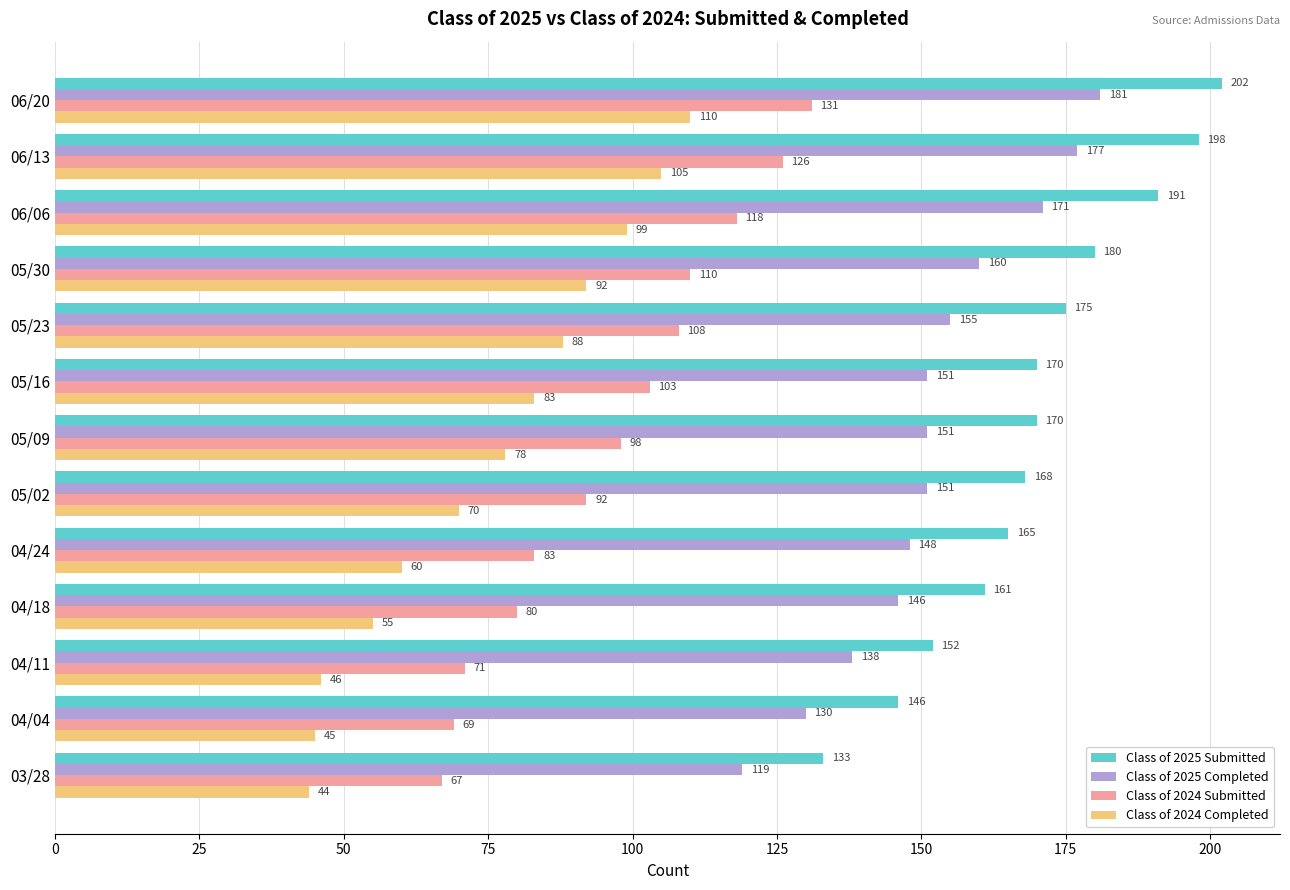

The value of Class of 2025 Completed at 04/11 is 193. True or false?

False